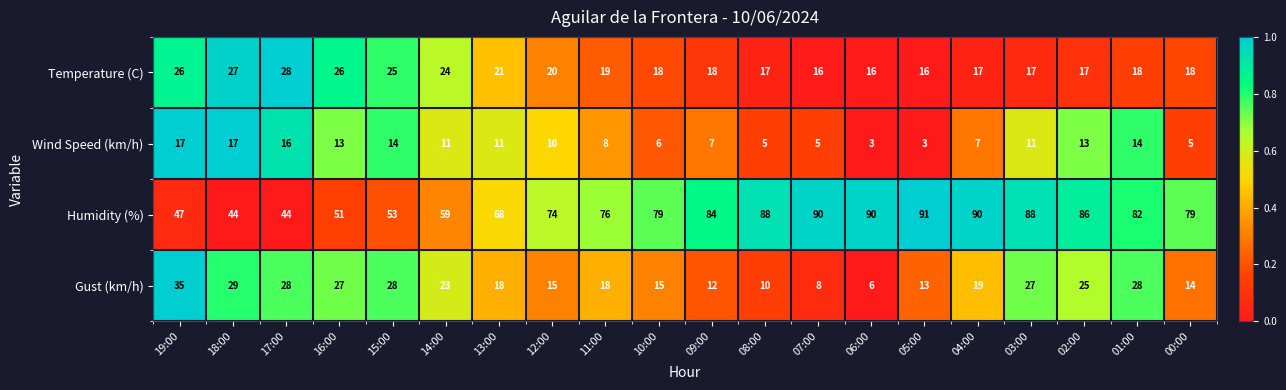

At which label does Wind Speed (km/h) first exceed 11?

19:00